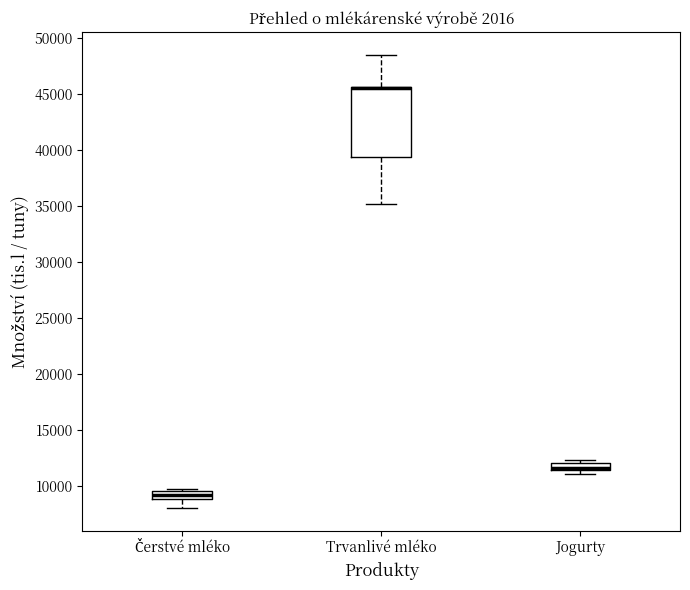

Which box is the tallest, from its lower edge to its upper edge?

Trvanlivé mléko